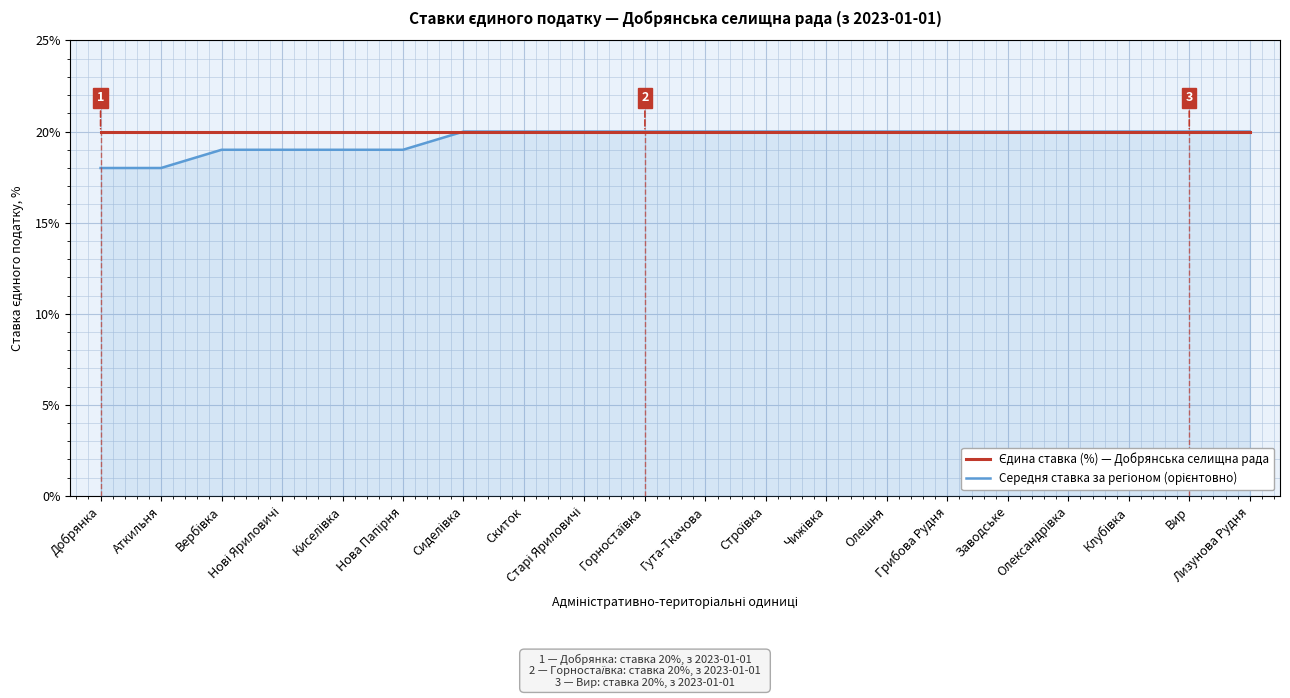

True or false: Єдина ставка (%) — Добрянська селищна рада and Середня ставка за регіоном (орієнтовно) cross at least once.

False